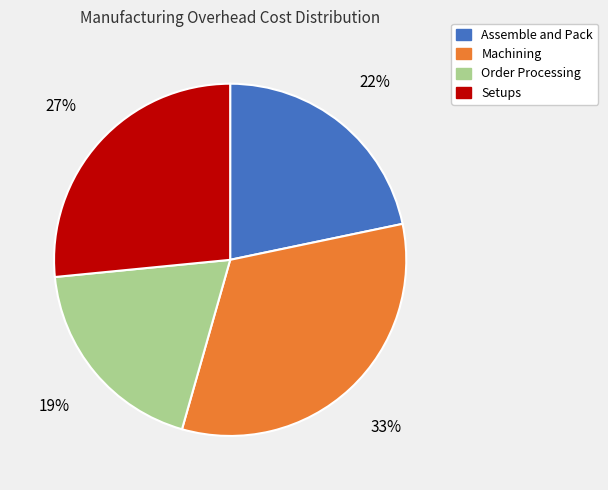

To the nearest percent, what portion does Order Processing represent?

19%